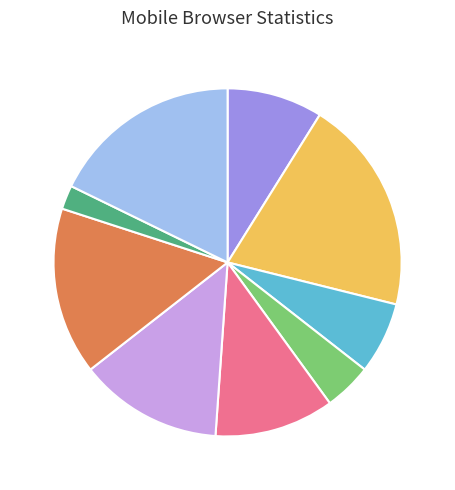

Is there any slice that represents more than half of the pie?

No